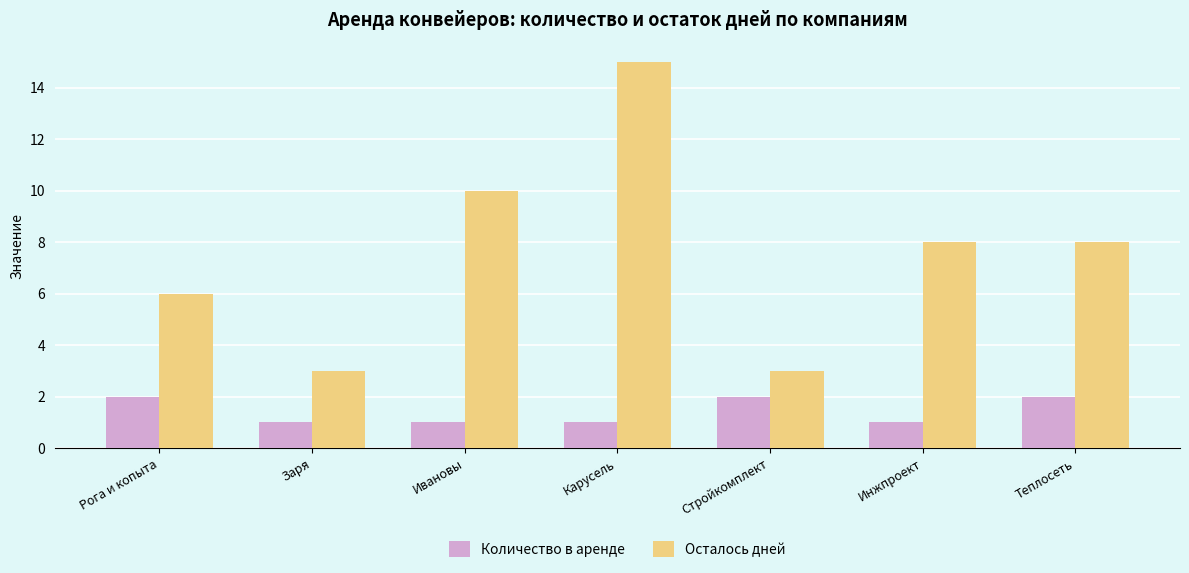

Is the value of Количество в аренде at Карусель greater than the value of Осталось дней at Инжпроект?

No